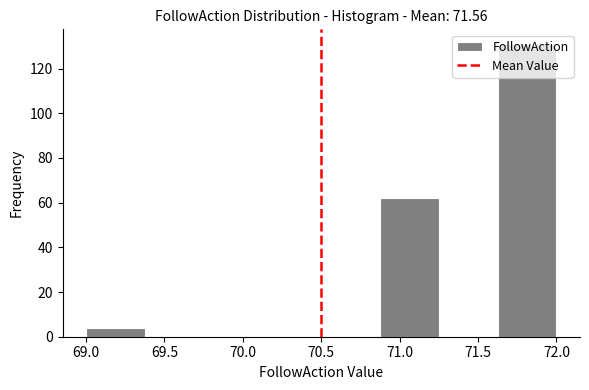

Reading left to right, list every bar in this chart as the range it spans on the x-axis followed by its height. Neither the bar edges nor the heights are printed on the chart, so give them approximately, as read against the axes.

69.000 to 69.375: 4
69.375 to 69.750: 0
69.750 to 70.125: 0
70.125 to 70.500: 0
70.500 to 70.875: 0
70.875 to 71.250: 62
71.250 to 71.625: 0
71.625 to 72.000: 132